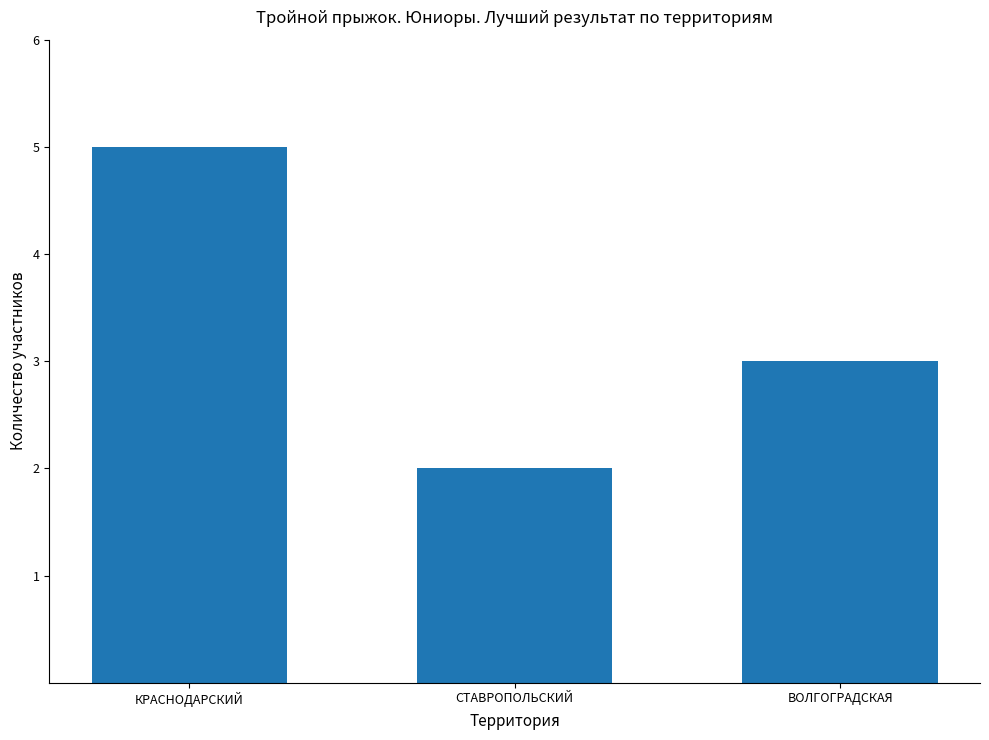

Which has a higher value, ВОЛГОГРАДСКАЯ or СТАВРОПОЛЬСКИЙ?

ВОЛГОГРАДСКАЯ